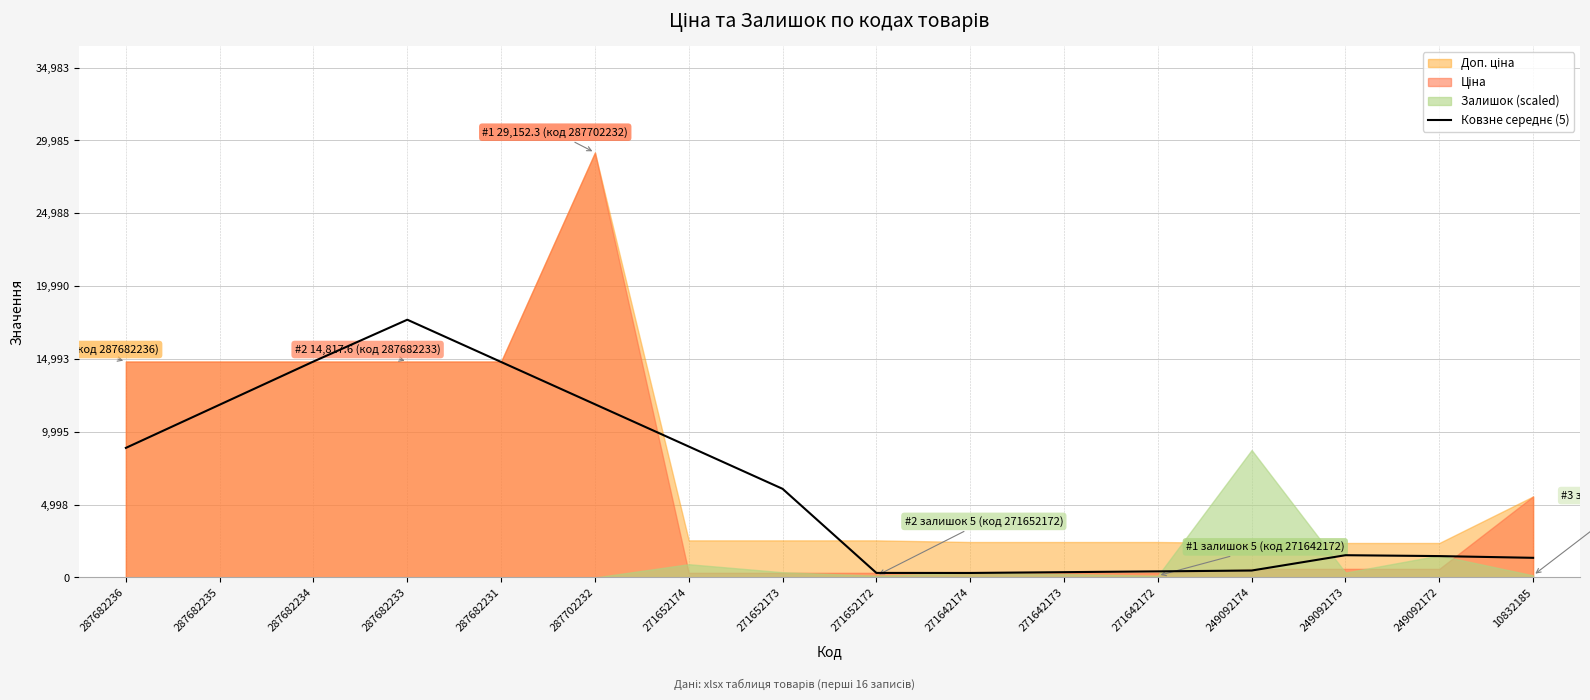

How many values are below 6082?

8